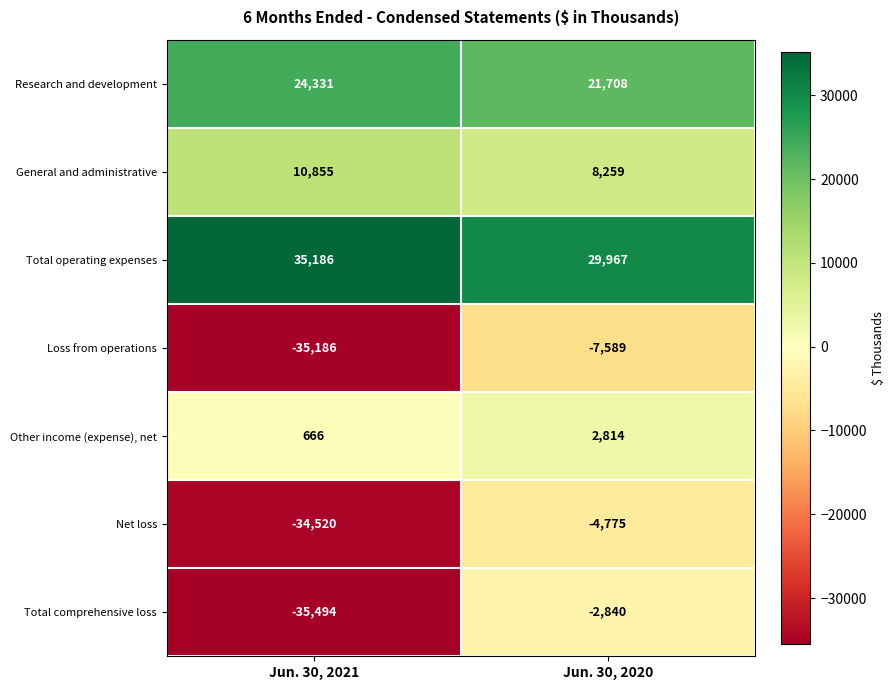

True or false: General and administrative has a value of 8259 at Jun. 30, 2020.

True